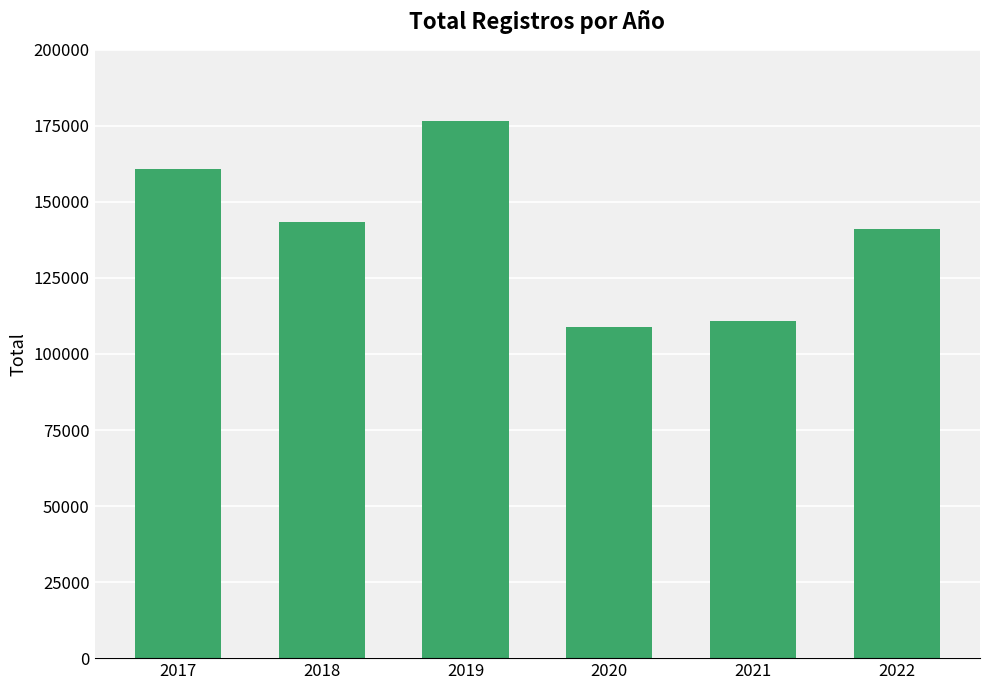

Reading right to left, what are all the values shown in this chart?

141003	110733	108790	176438	143292	160692